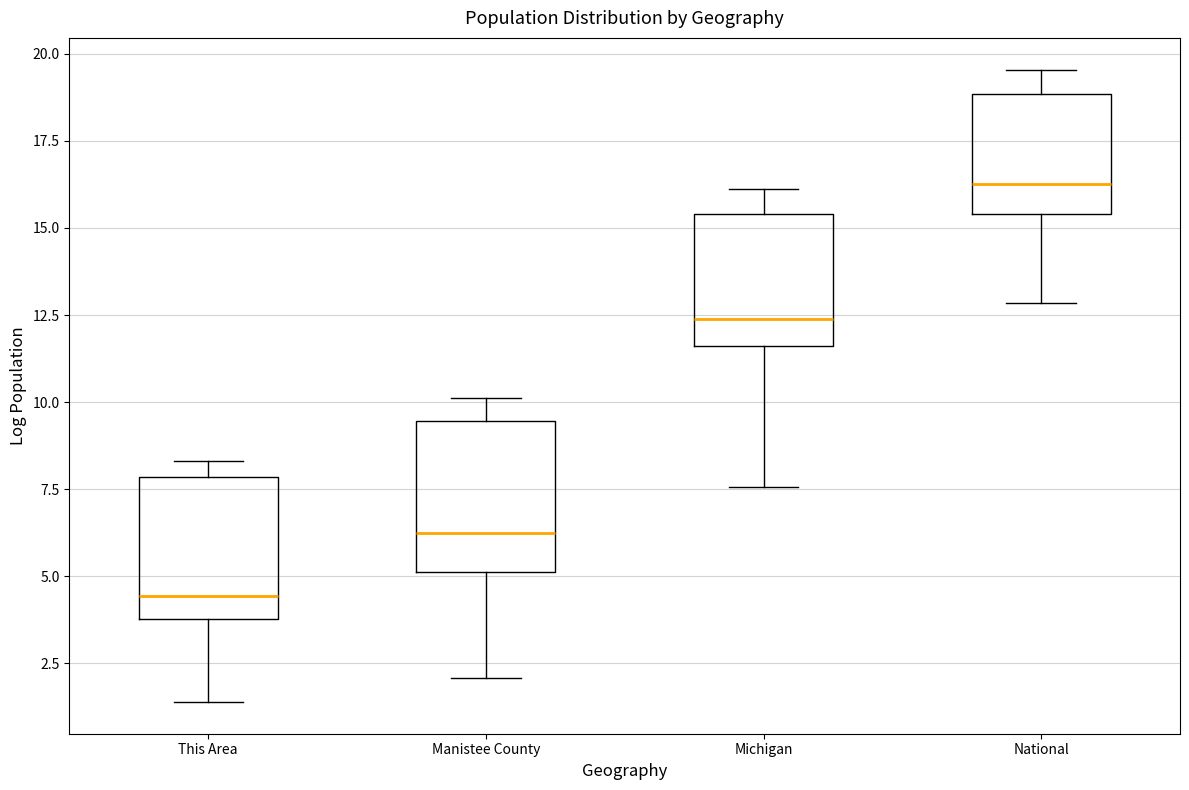

Which box has the lowest median line?

This Area